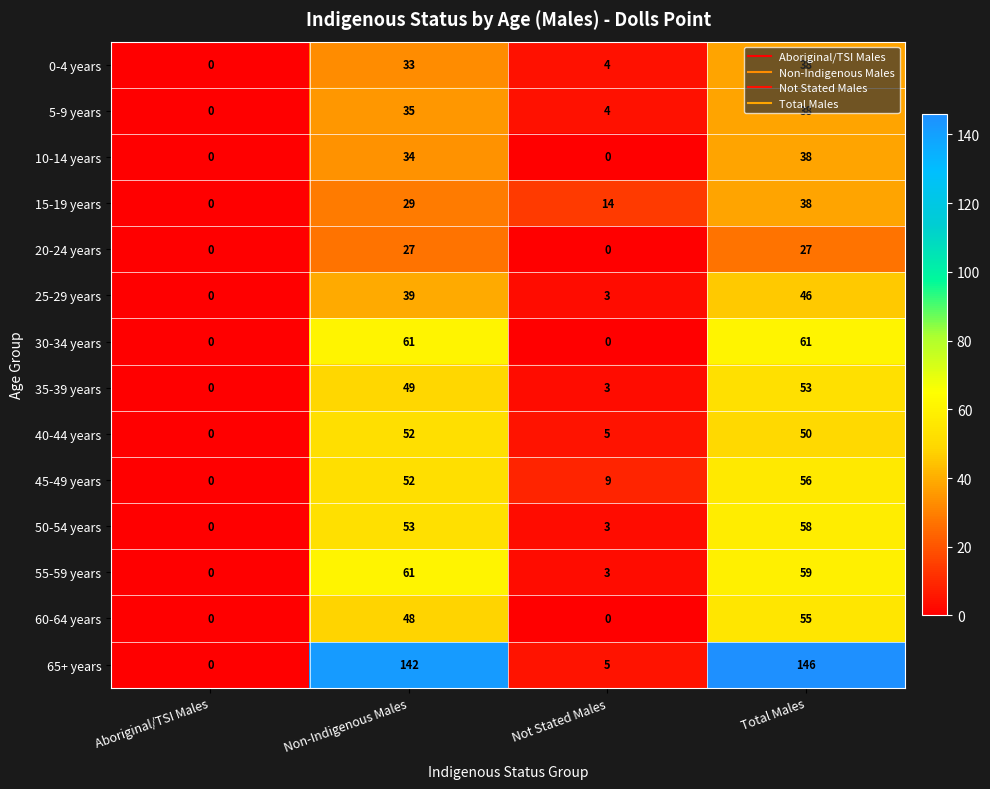

Which series has the largest range (max minus min)?

65+ years